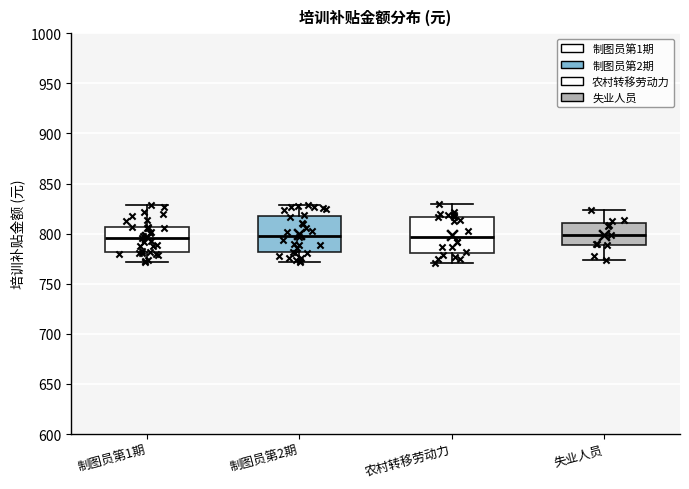

Reading left to right, read every box against the y-axis: the position of its median line, the range the box covers, and the ends of its whiskers. The values are not printed on the chart, so give them approximately, as read against the axis.

制图员第1期: median 795, box 780 to 805, whiskers 770 to 830
制图员第2期: median 800, box 780 to 820, whiskers 770 to 830
农村转移劳动力: median 795, box 780 to 815, whiskers 770 to 830
失业人员: median 800, box 790 to 810, whiskers 775 to 825